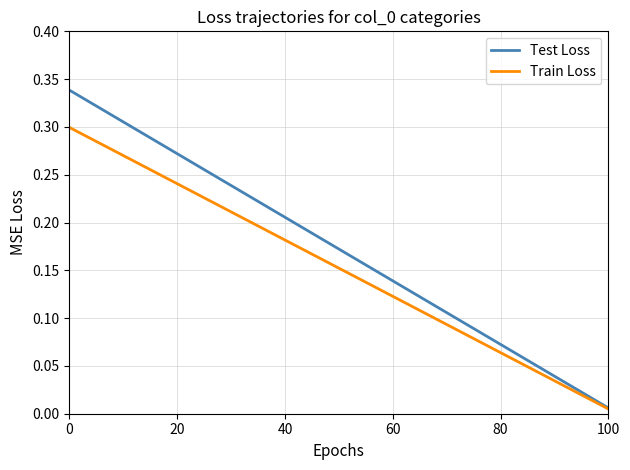

What are all the series names shown in the legend?

Test Loss, Train Loss